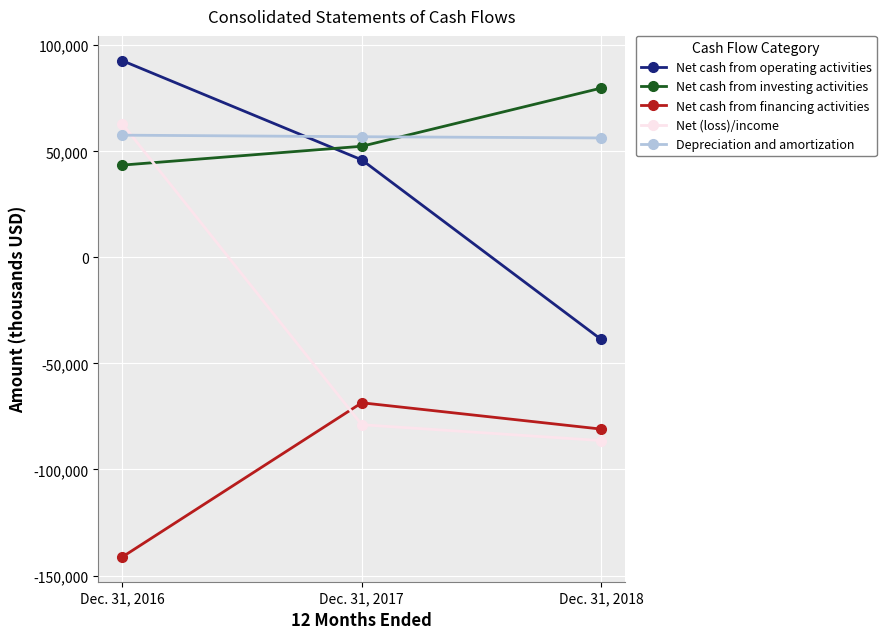

At which category is the sum across all series the highest?

Dec. 31, 2016